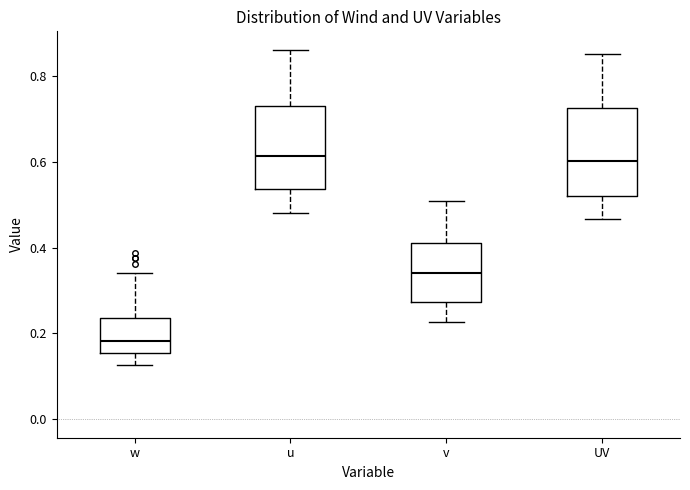

Reading left to right, transcribe this box plot: for each box, give where its median line is, the range the box spans, and where its two whiskers end, as read against the y-axis. The values are not printed on the chart, so give them approximately, as read against the axis.

w: median 0.18, box 0.16 to 0.24, whiskers 0.12 to 0.34
u: median 0.62, box 0.54 to 0.74, whiskers 0.48 to 0.86
v: median 0.34, box 0.28 to 0.42, whiskers 0.22 to 0.50
UV: median 0.60, box 0.52 to 0.72, whiskers 0.46 to 0.86